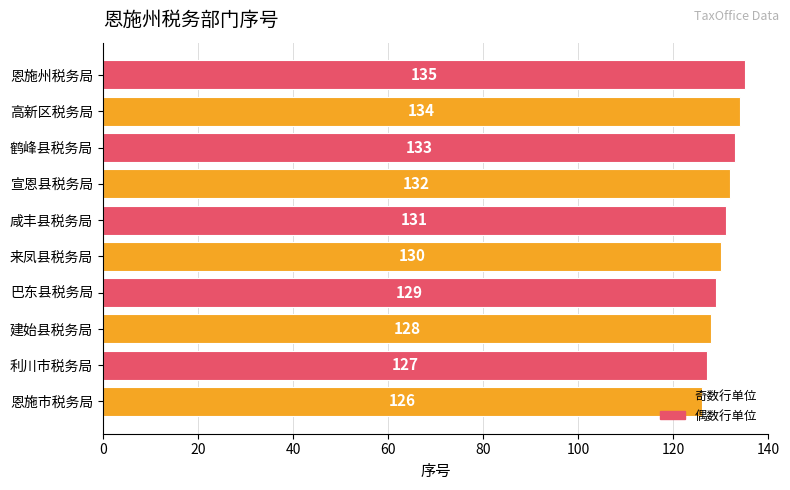

What is the maximum value shown in the chart?

135